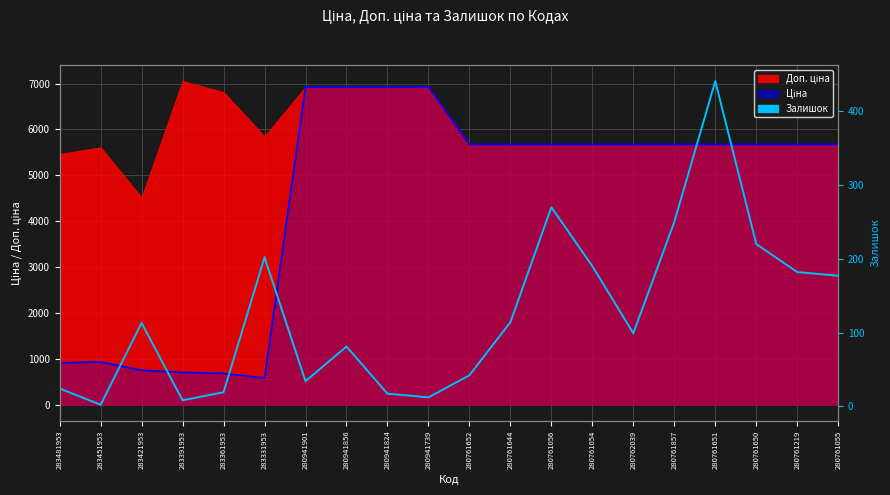

Reading right to left, list all the values displayed in this chart.

280761055=177	280761219=182	280761650=220	280761651=441	280761857=250	280762039=99	280761054=190	280761056=270	280761644=114	280761652=42	280941739=12	280941824=17	280941856=81	280941901=34	283331953=202	283361953=19	283391953=8	283421953=113	283451953=2	283481953=24